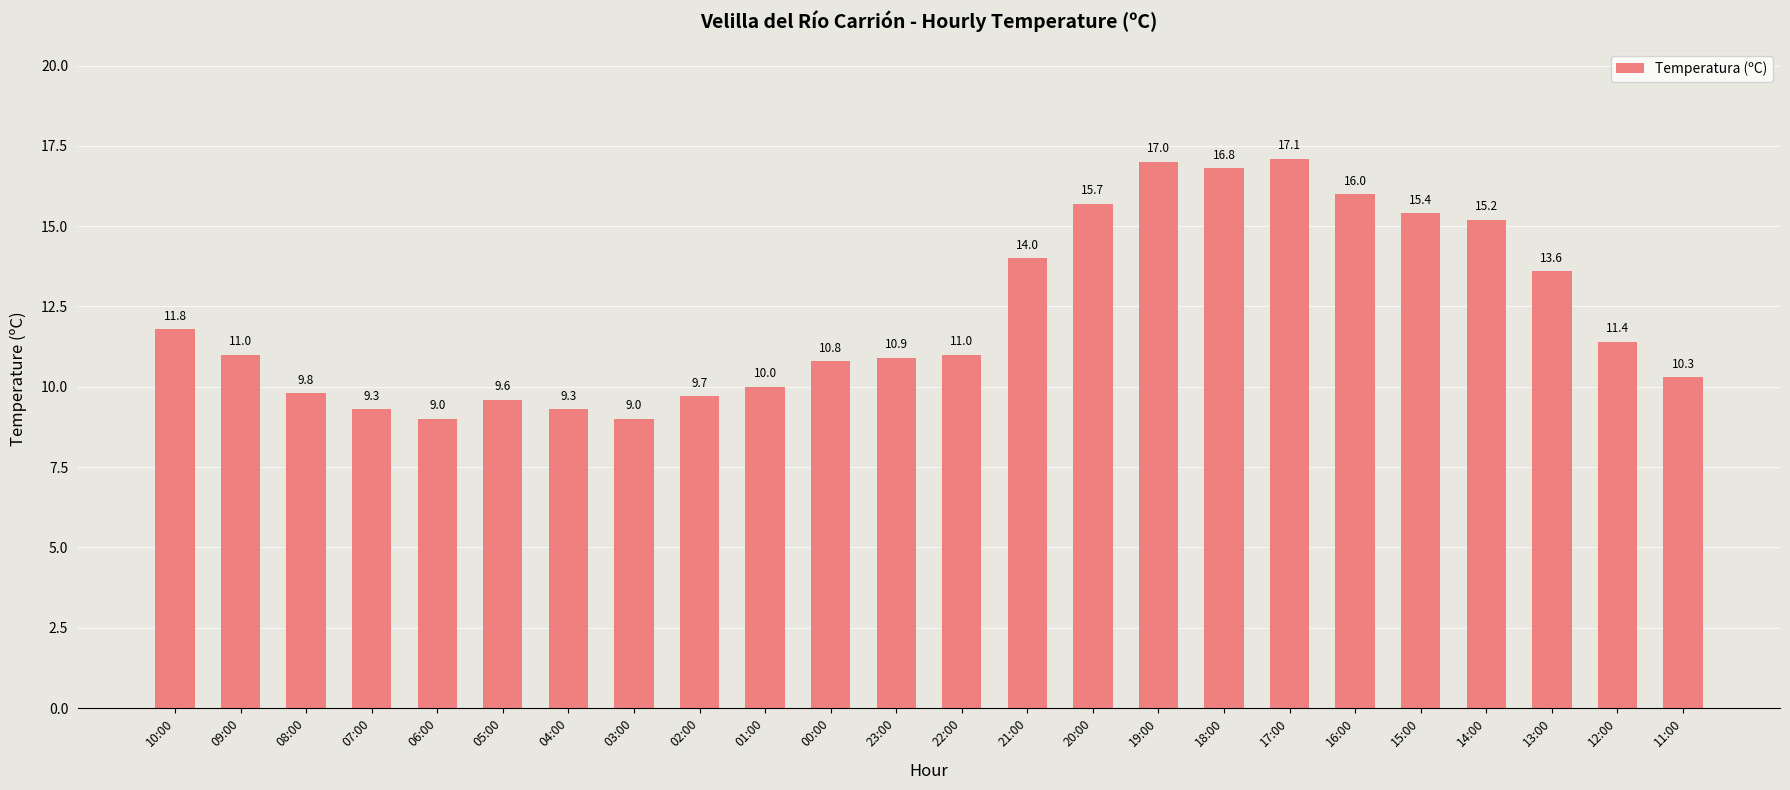

Where does the data first go above 11?

10:00